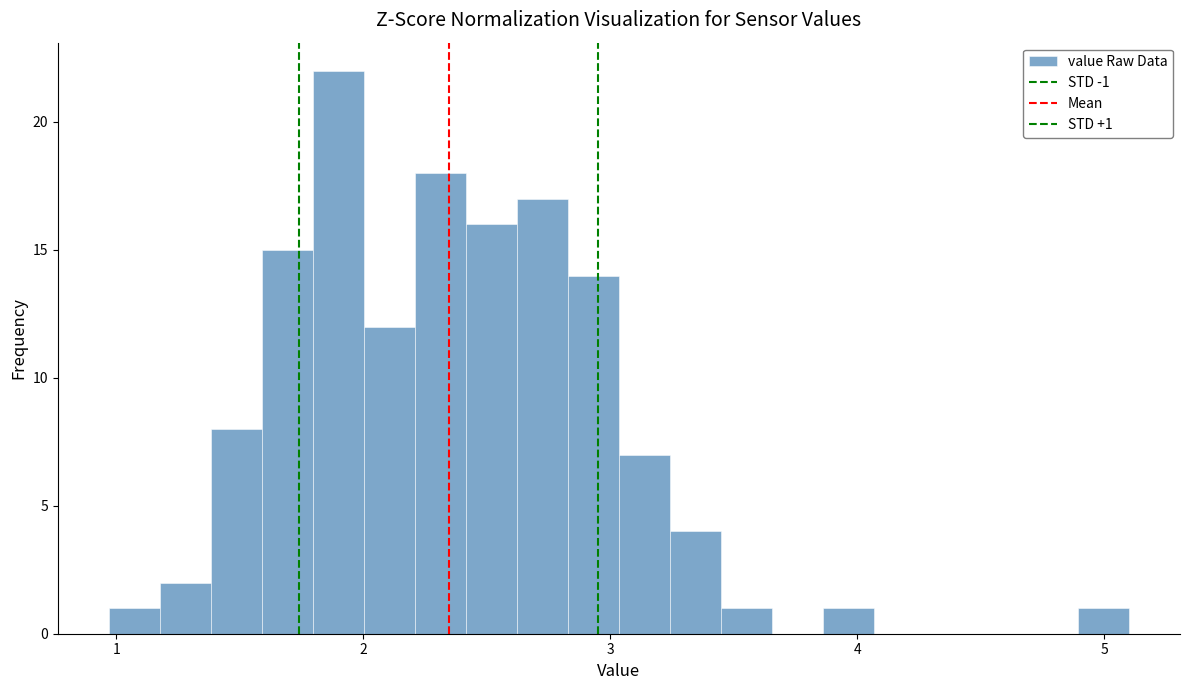

Read against the x-axis, roughly where is the centre of the tallest bar?

1.9